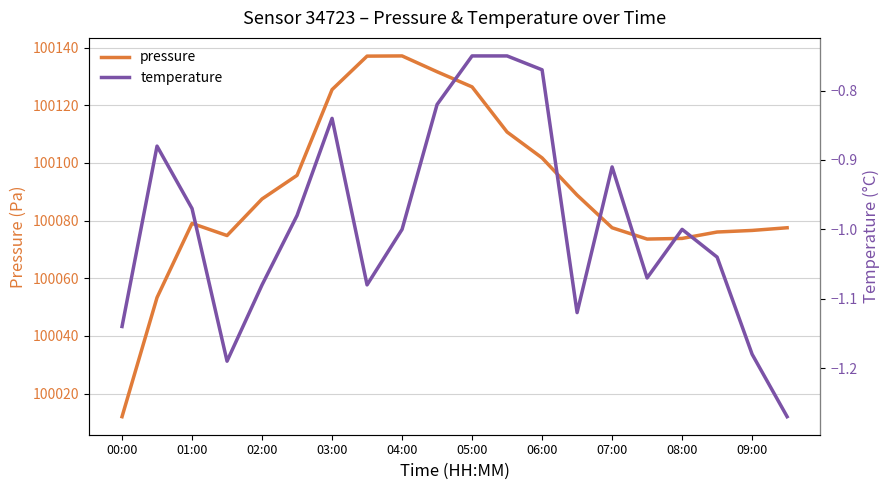

Does the chart have visible grid lines?

Yes